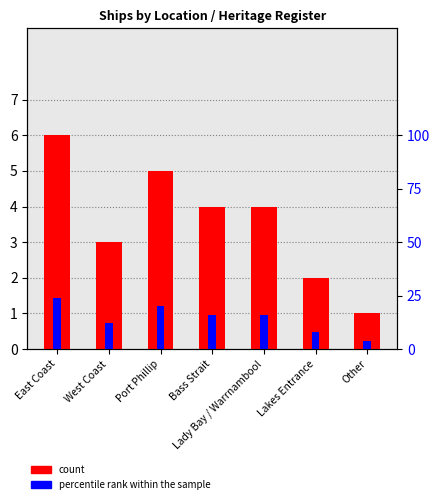

At which label is percentile rank within the sample closest to 14?

West Coast